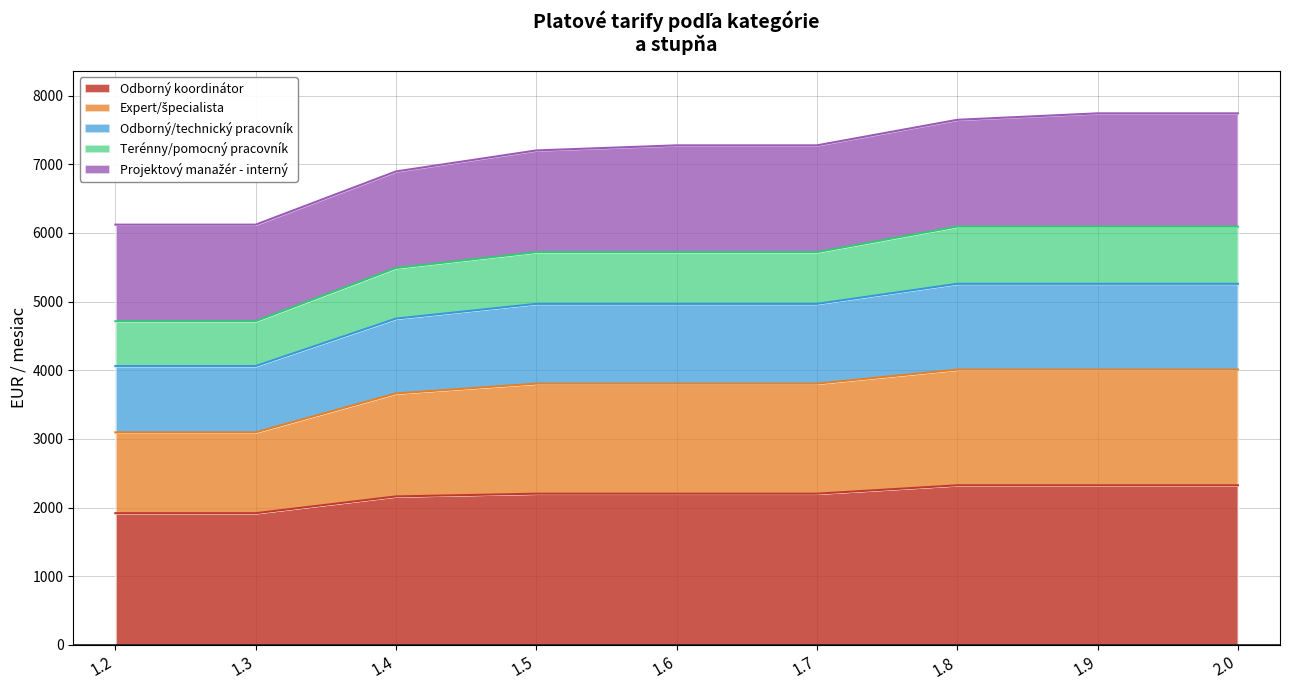

What is the difference between the Odborný koordinátor values at 1.5 and 1.4?

40